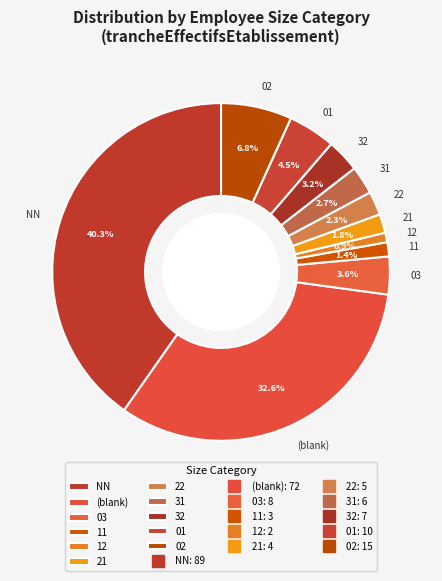

What percentage is the 12 slice, to the nearest percent?

1%